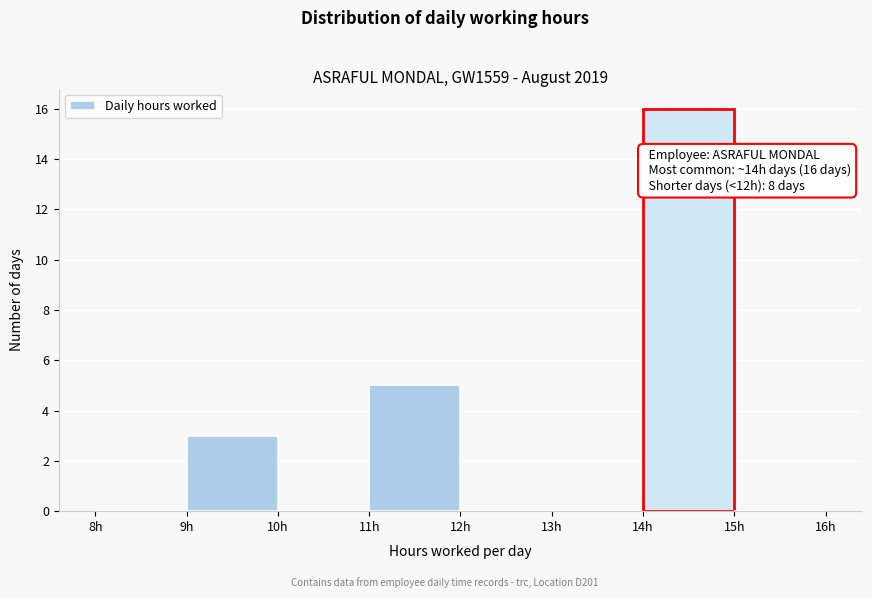

Over which range of the x-axis is the bar tallest?

14 to 15